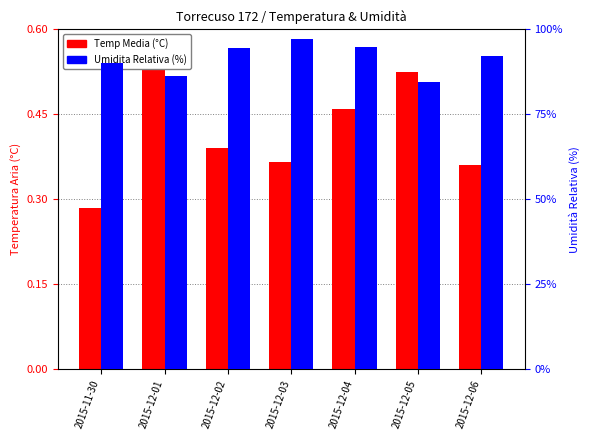

At which label is Umidita Relativa (%) closest to 90?

2015-11-30